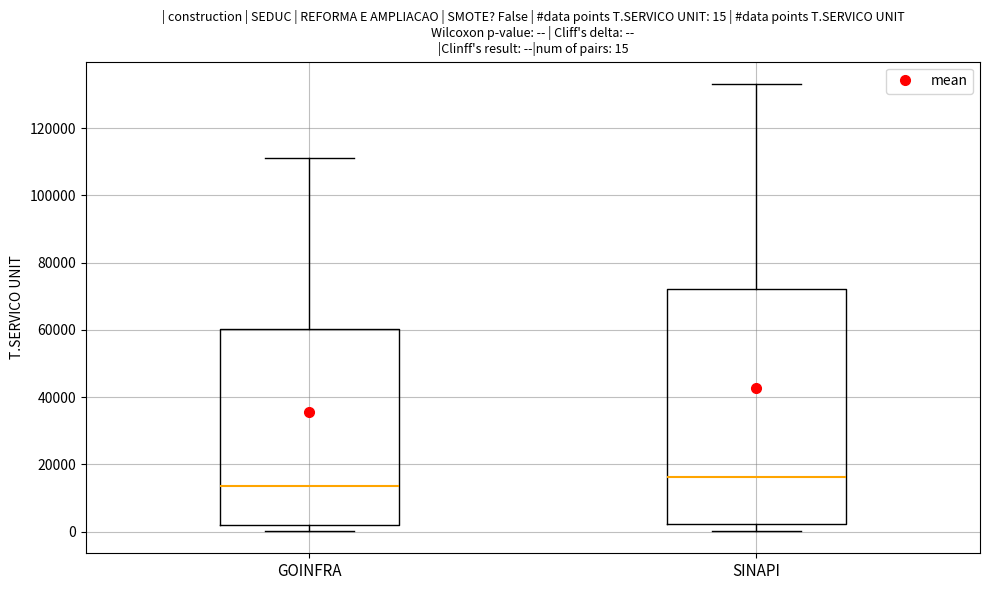

Which box's median line is the lowest?

GOINFRA